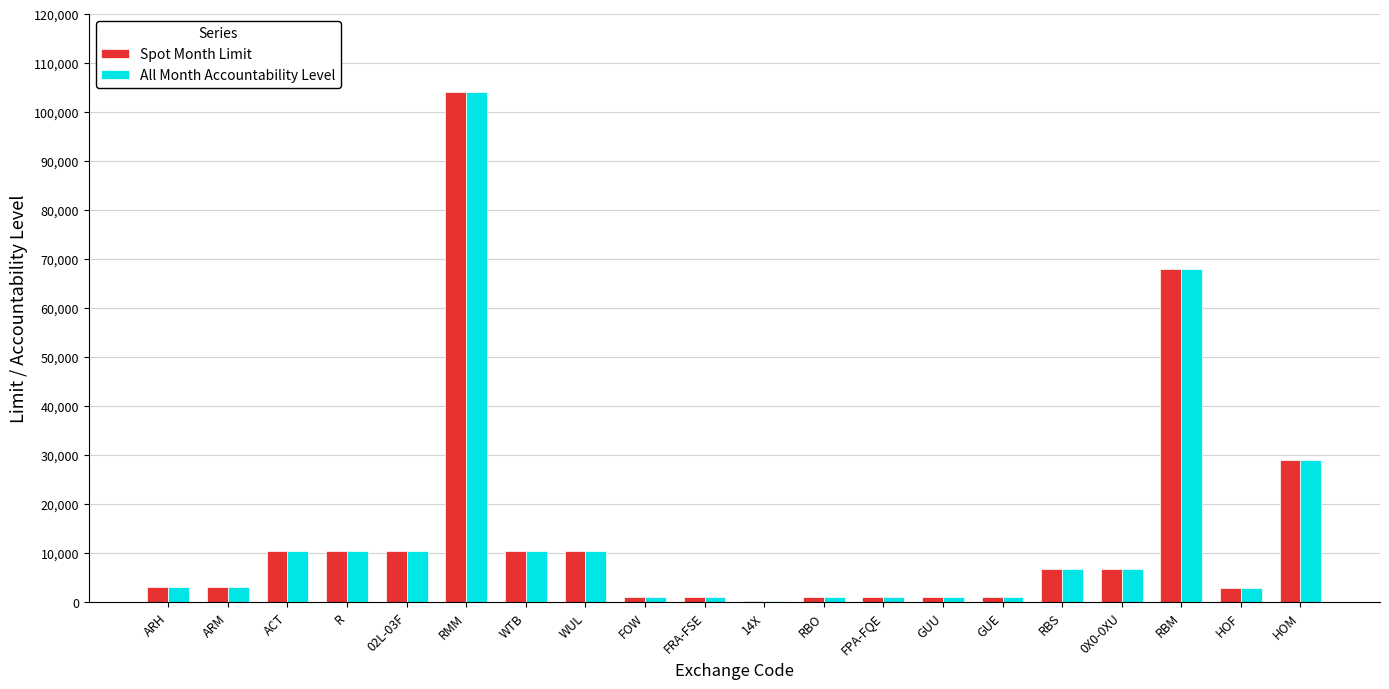

The All Month Accountability Level series shows 1000 at RBO. True or false?

True